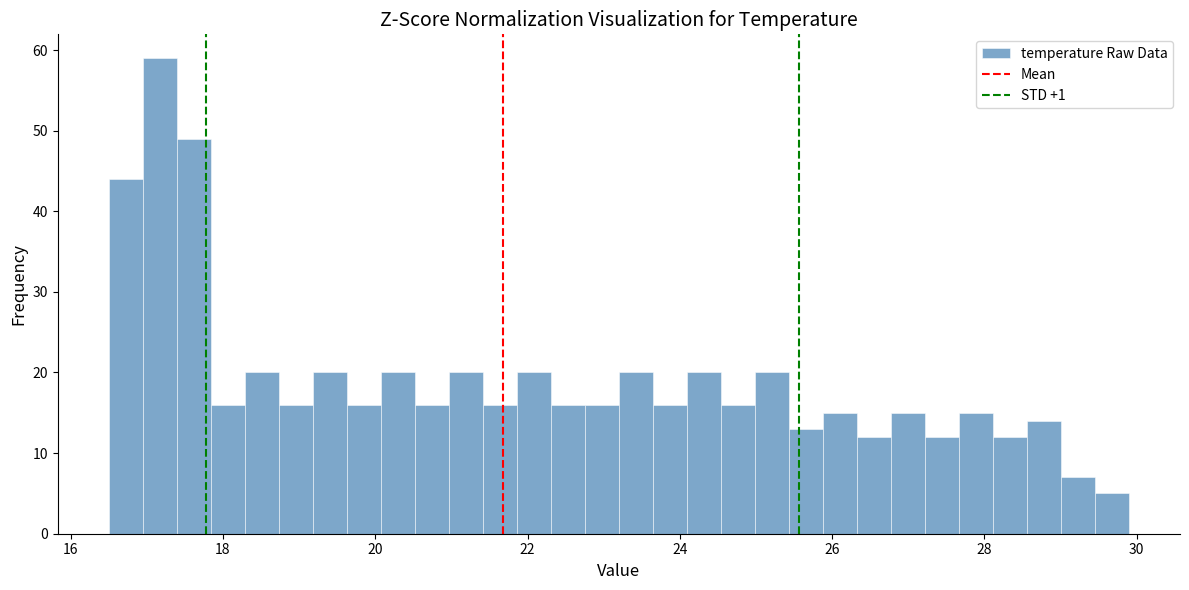

Read against the x-axis, roughly where is the centre of the tallest bar?

17.2